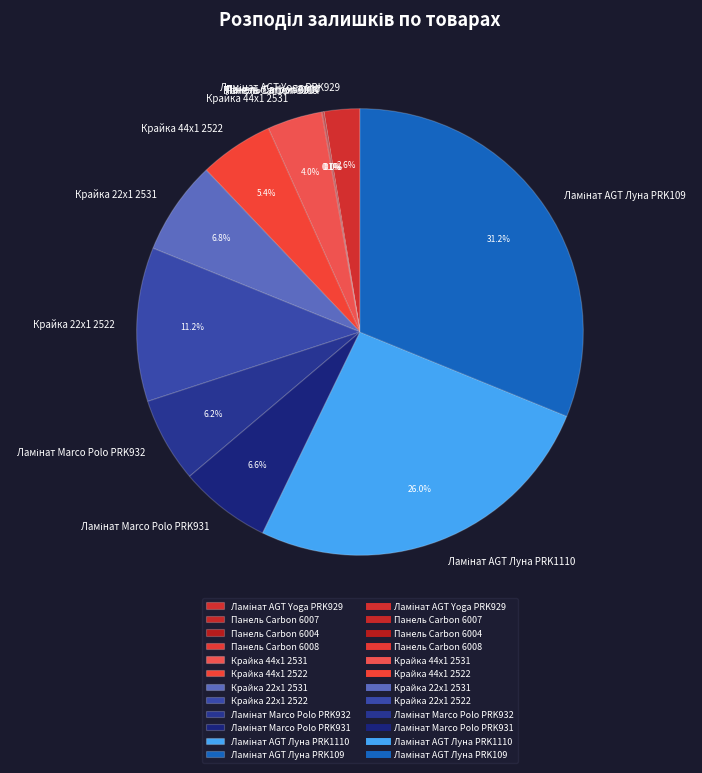

Combined, what portion of the pie is Крайка 44x1 2531 and Крайка 22x1 2531?

10.8%